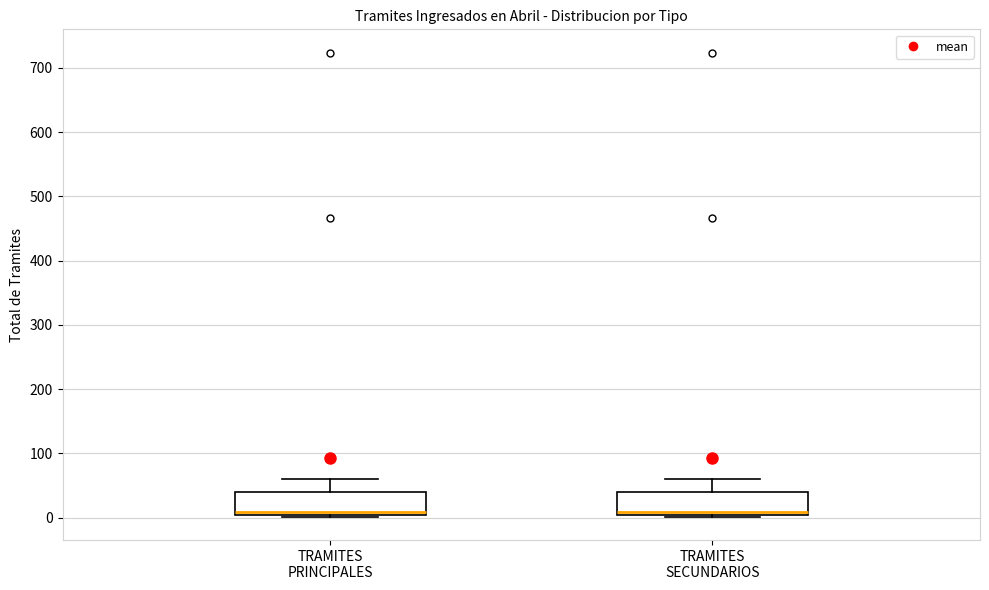

Reading left to right, read every box against the y-axis: the position of its median line, the range the box covers, and the ends of its whiskers. The values are not printed on the chart, so give them approximately, as read against the axis.

TRAMITES PRINCIPALES: median 10, box 0 to 40, whiskers 0 to 60
TRAMITES SECUNDARIOS: median 10, box 0 to 40, whiskers 0 to 60